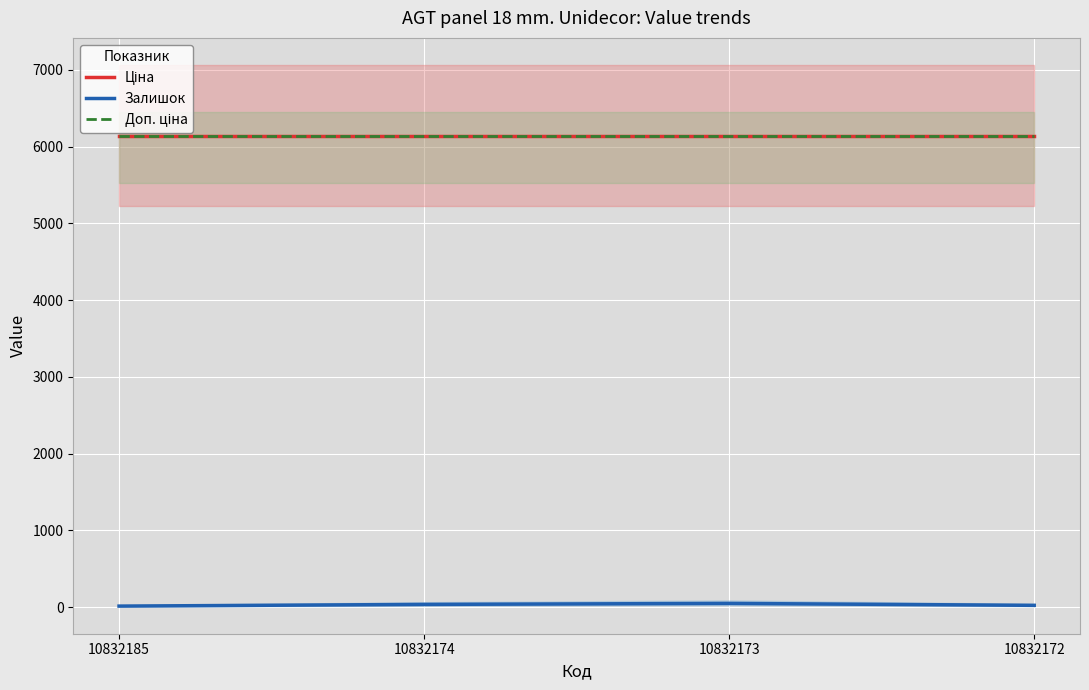

Which series has the largest range (max minus min)?

Залишок